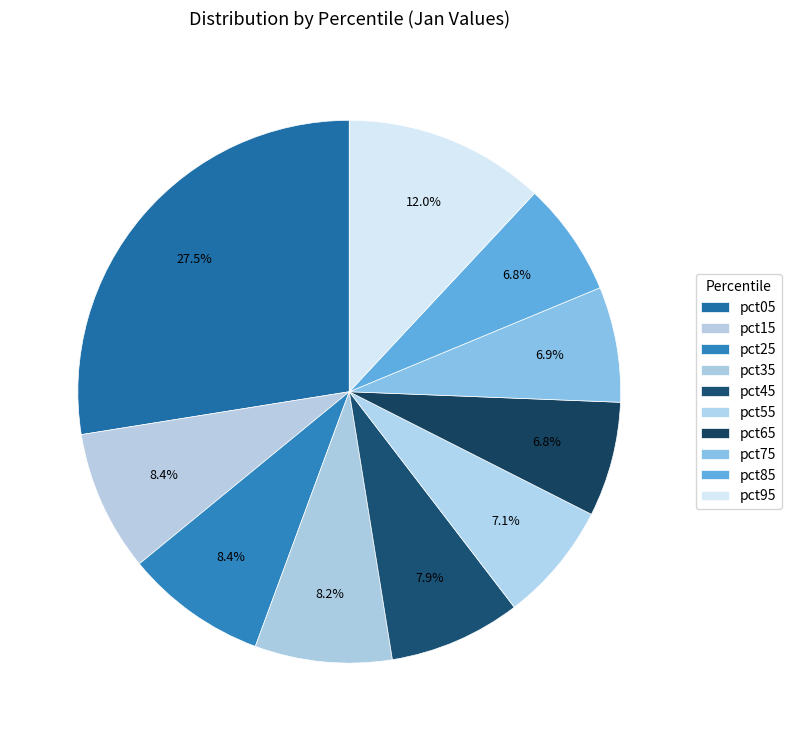

Combined, do pct15 and pct45 account for over 50%?

No